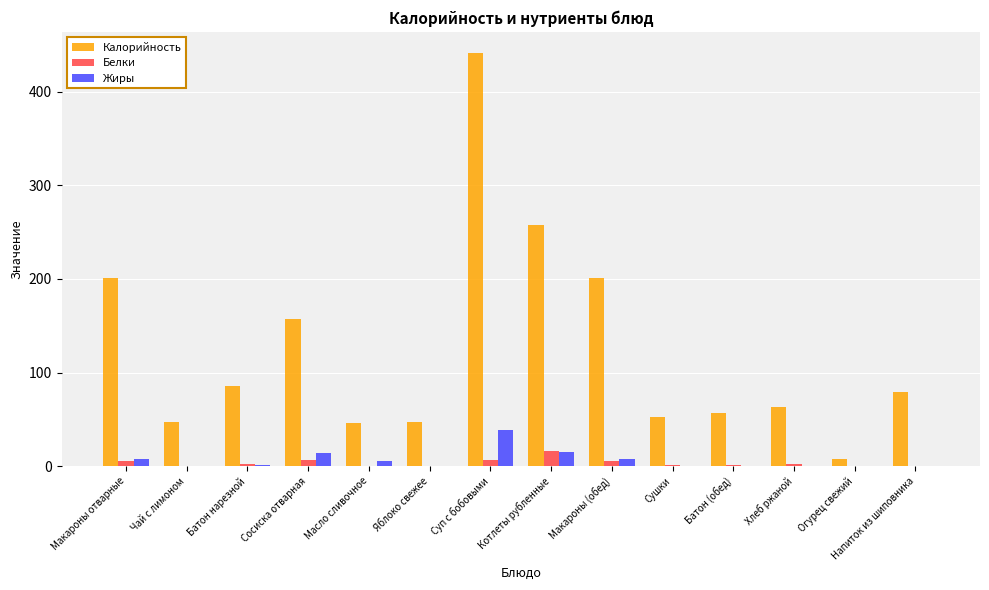

What are all the series names shown in the legend?

Калорийность, Белки, Жиры